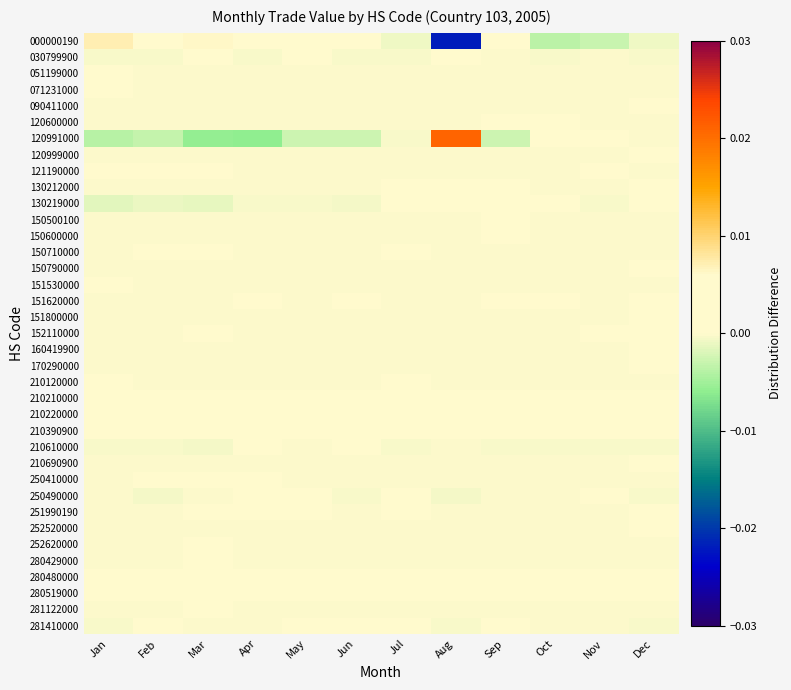

Count the number of data series in this chart.

37